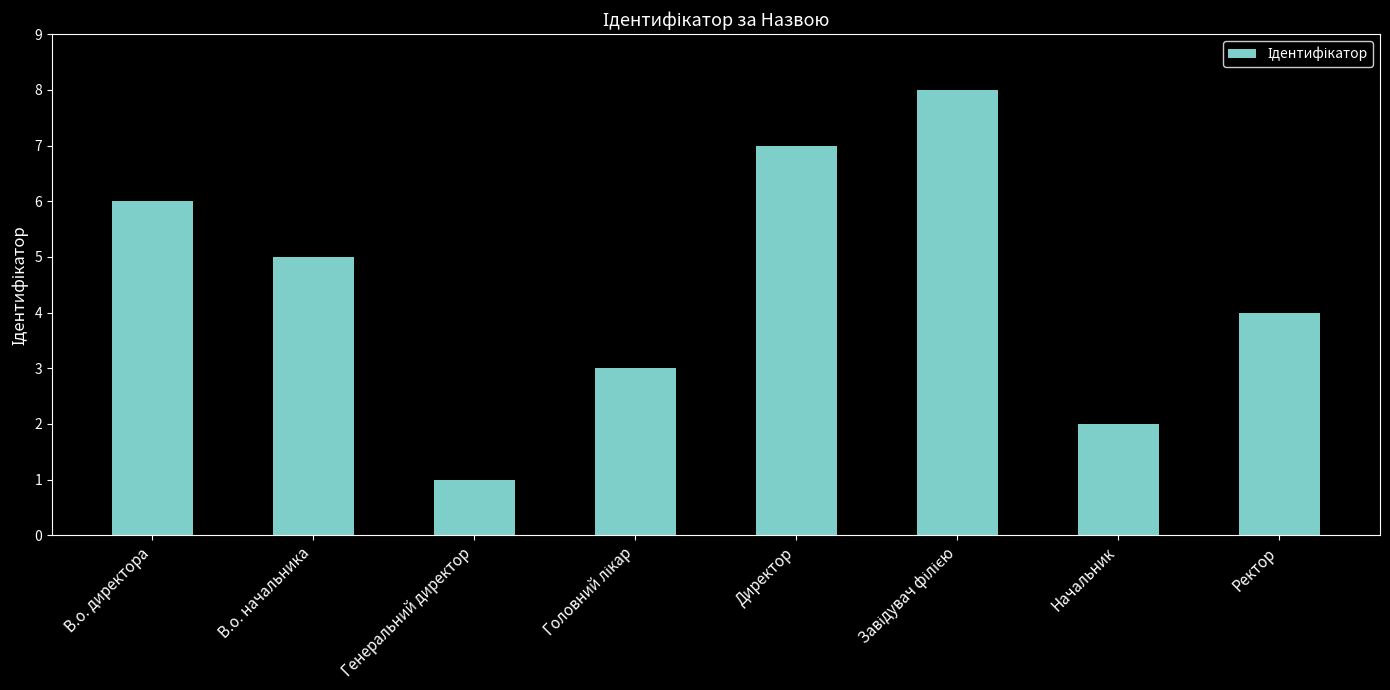

Which has a higher value, Ректор or Начальник?

Ректор